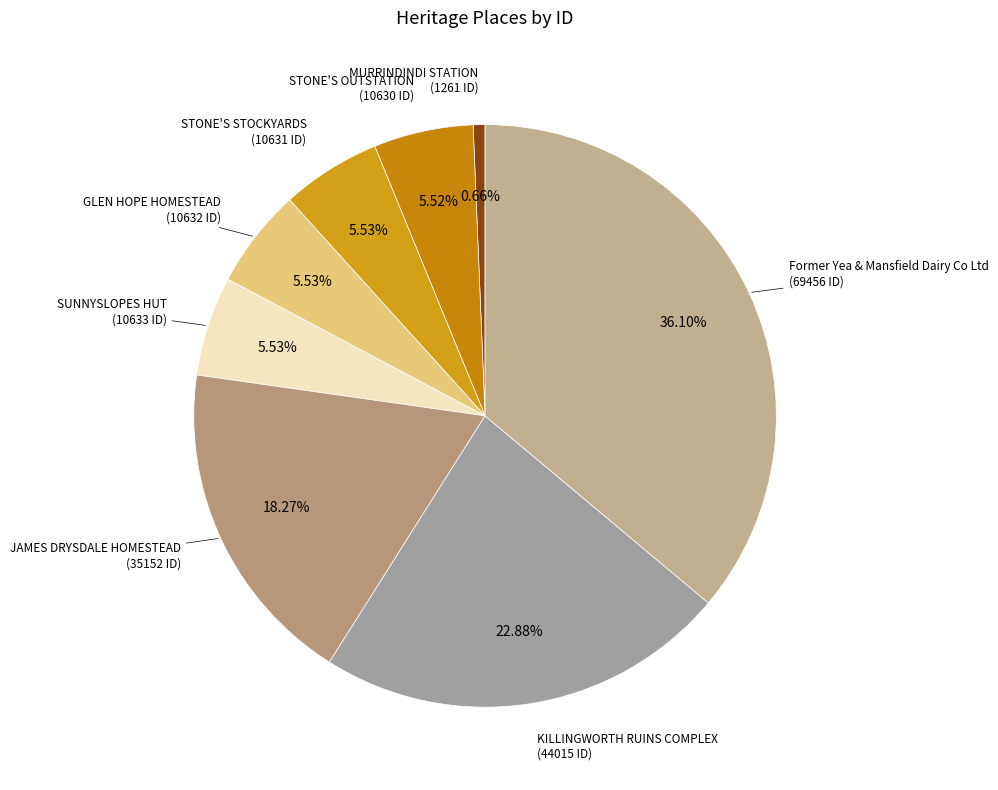

Count the number of slices in the pie.

8